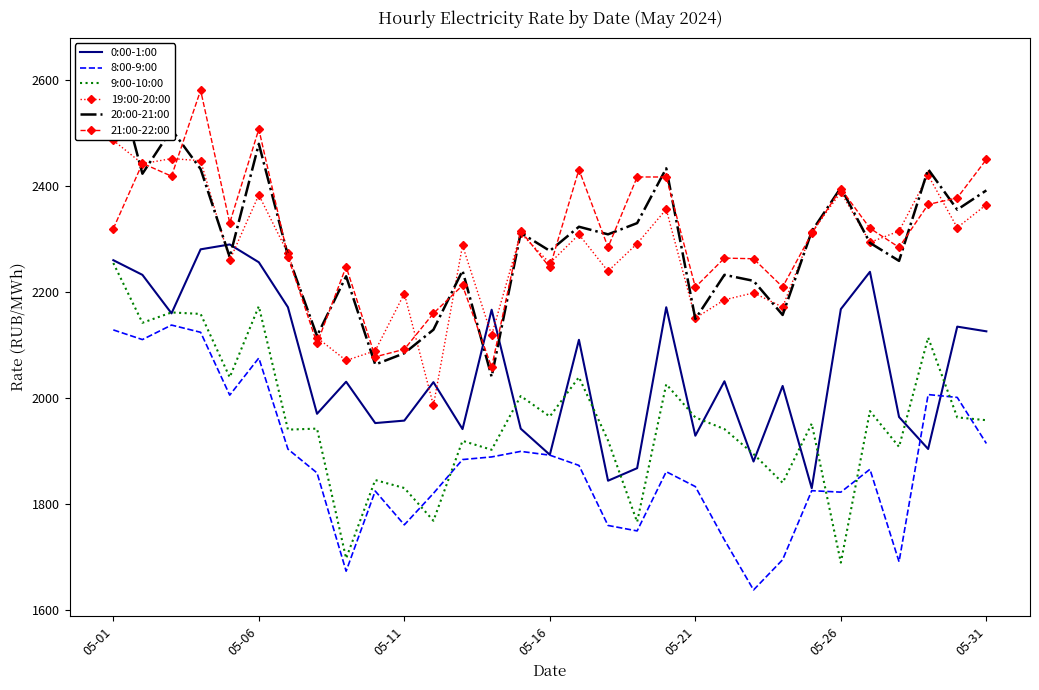

Reading left to right, transcribe all the data shown in this chart.

0:00-1:00: 2259.7	2232.0	2159.3	2280.2	2289.4	2255.8	2170.9	1969.7	2030.2	1952.2	1956.8	2029.4	1940.8	2166.1	1941.6	1892.3	2109.3	1843.3	1867.0	2170.8	1928.3	2031.1	1879.6	2022.2	1829.3	2167.3	2237.7	1963.7	1903.2	2134.2	2125.4
8:00-9:00: 2128.0	2109.8	2137.2	2123.5	2004.9	2075.0	1903.0	1858.1	1672.5	1823.8	1760.0	1819.4	1883.3	1888.2	1898.7	1891.6	1872.2	1758.8	1748.5	1860.4	1832.3	1731.5	1637.1	1694.2	1824.5	1821.8	1864.9	1690.3	2006.0	2000.6	1913.7
9:00-10:00: 2254.3	2141.5	2161.0	2158.2	2038.6	2172.8	1939.8	1941.7	1696.6	1844.6	1829.5	1767.8	1918.6	1901.7	2003.2	1964.5	2038.8	1919.2	1765.5	2025.5	1962.8	1940.8	1893.7	1839.4	1951.2	1688.7	1974.8	1907.2	2113.7	1962.9	1957.6
19:00-20:00: 2485.8	2441.8	2451.5	2447.5	2259.7	2382.9	2272.5	2113.4	2070.4	2088.6	2196.7	1985.5	2287.5	2117.9	2310.4	2254.1	2308.2	2238.8	2291.1	2355.8	2150.3	2184.8	2198.0	2171.1	2312.3	2388.1	2293.3	2314.6	2419.9	2321.0	2364.6
20:00-21:00: 2629.7	2422.9	2506.5	2431.7	2265.5	2479.3	2268.6	2116.7	2229.3	2062.7	2084.0	2128.4	2240.0	2039.7	2311.2	2277.3	2322.8	2308.5	2329.7	2433.1	2148.7	2232.0	2220.7	2156.3	2314.1	2396.6	2292.4	2258.4	2431.4	2355.1	2391.4
21:00-22:00: 2319.2	2442.6	2418.3	2580.5	2330.0	2507.1	2266.5	2102.4	2247.5	2077.2	2091.4	2159.3	2212.0	2057.4	2315.0	2246.0	2430.8	2284.0	2416.8	2416.7	2208.7	2263.6	2262.4	2209.1	2310.2	2394.7	2320.0	2283.9	2364.9	2377.3	2449.8